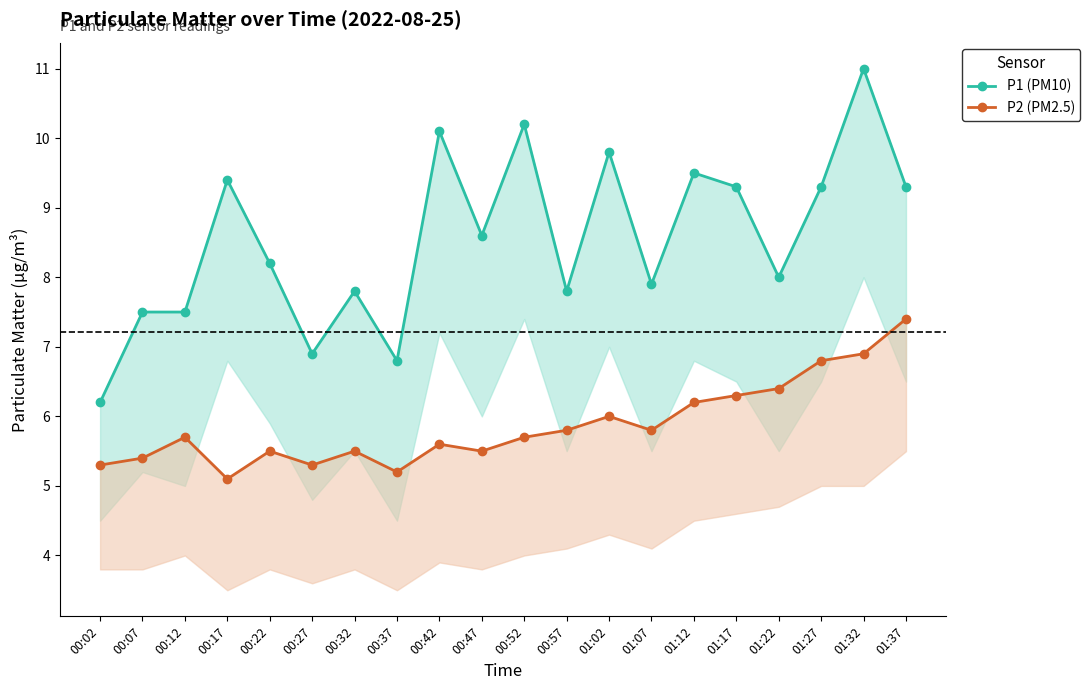

What is the difference between the maximum and second lowest values in the P1 (PM10) series?

4.2